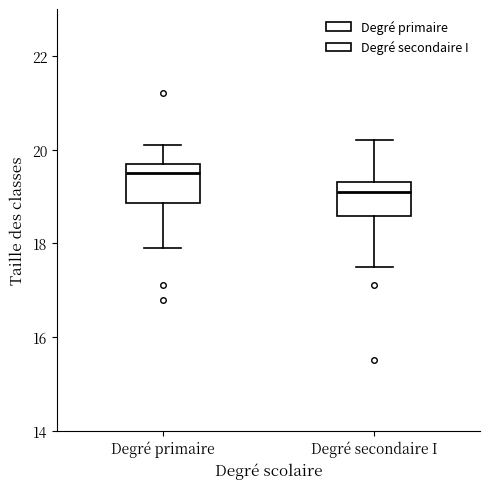

Which box's median line is the lowest?

Degré secondaire I